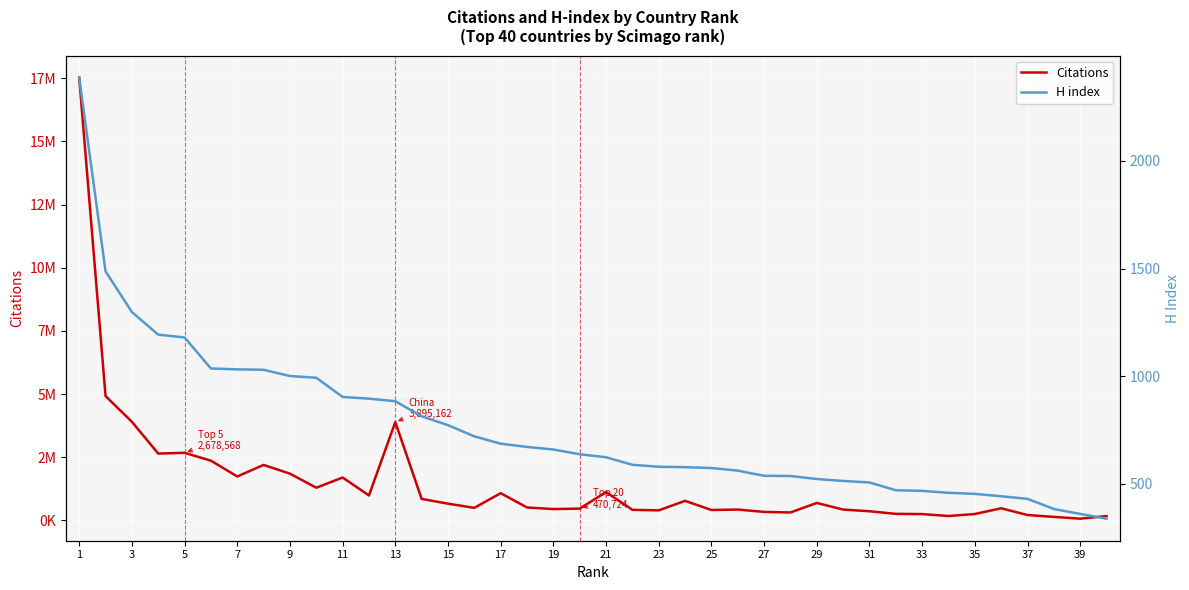

True or false: Citations has a value of 2404230 at 13.

False